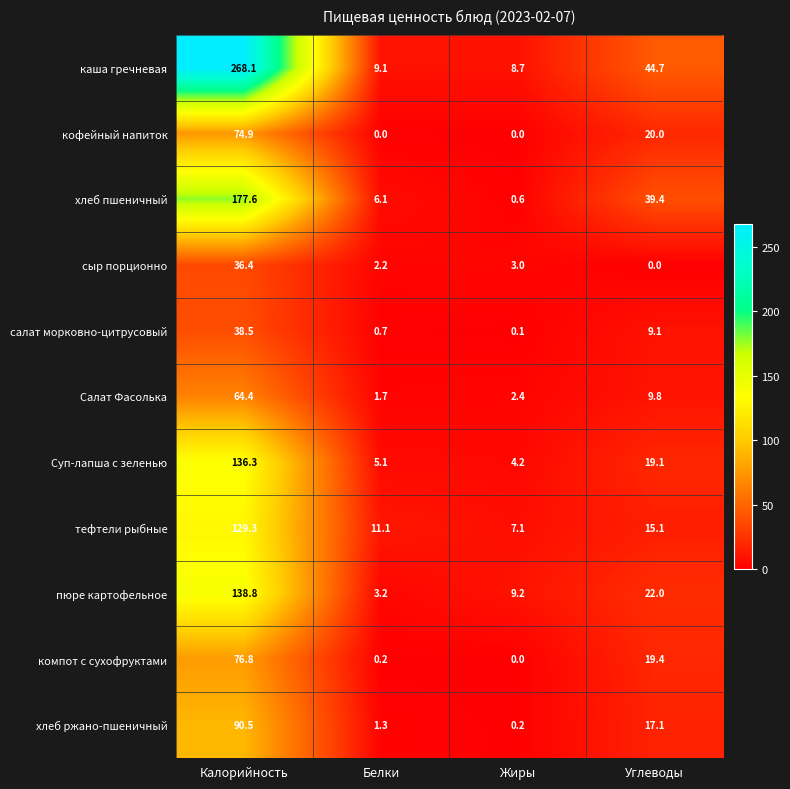

At which label does хлеб ржано-пшеничный first exceed 17?

Калорийность